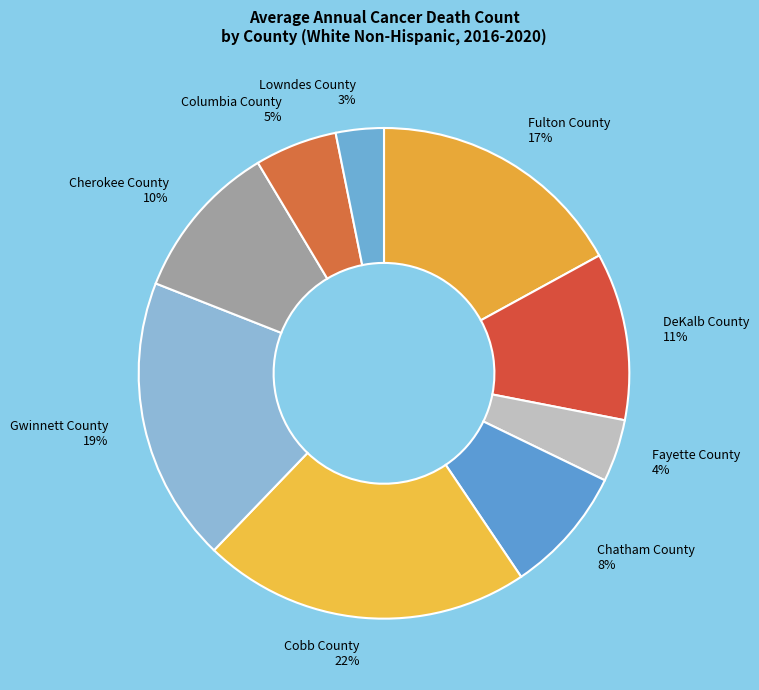

Which has a higher value, Cherokee County or DeKalb County?

DeKalb County